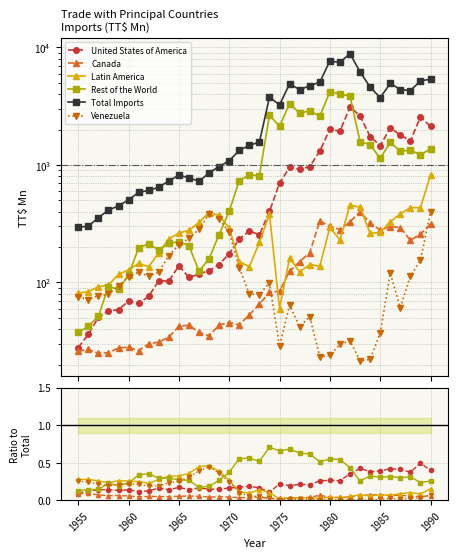

Count the number of data series in this chart.

6